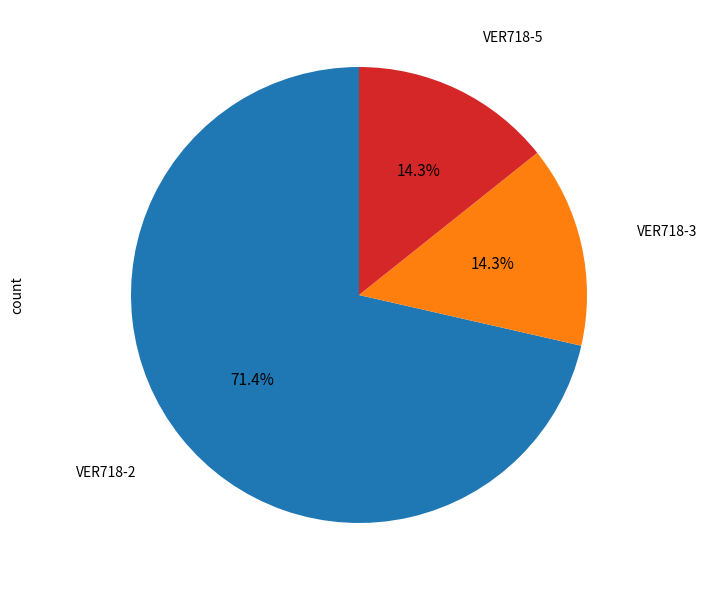

Count the number of slices in the pie.

3